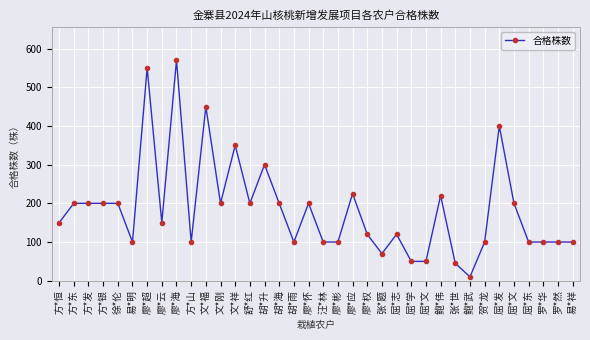

Does the chart have visible grid lines?

Yes